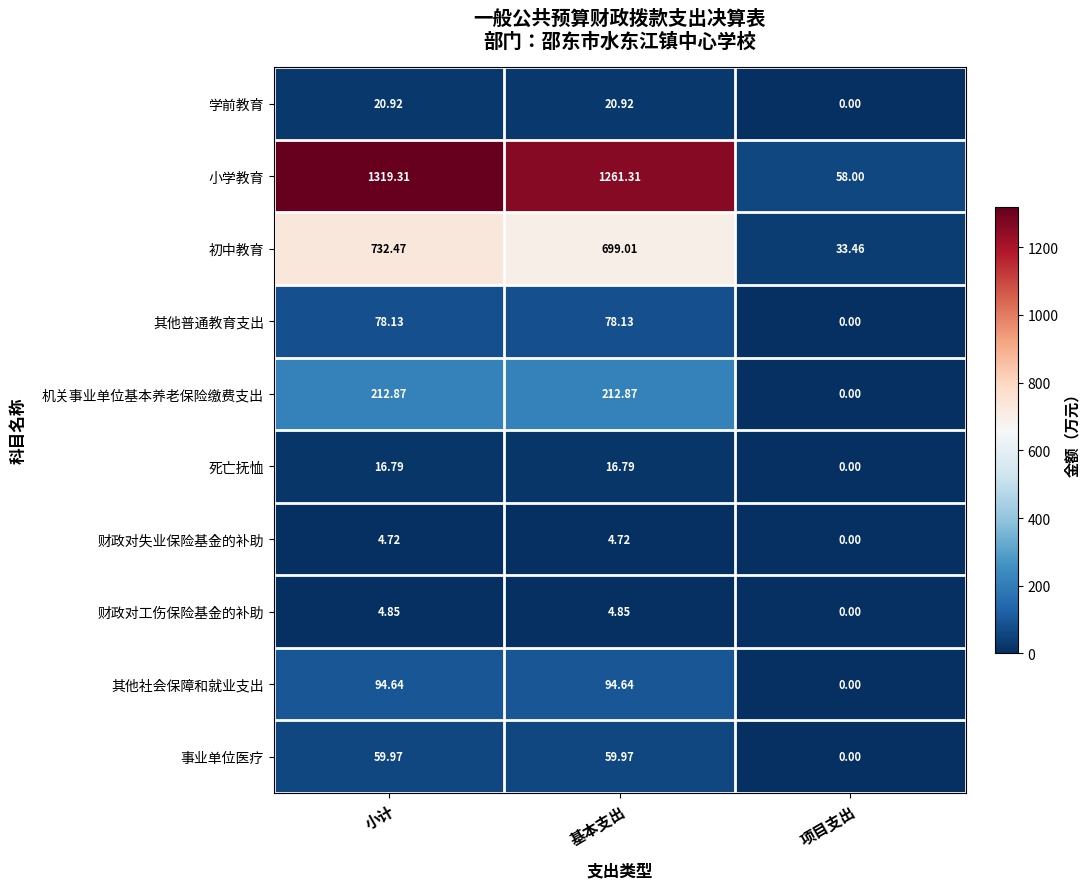

At which label is 小学教育 closest to 688?

基本支出